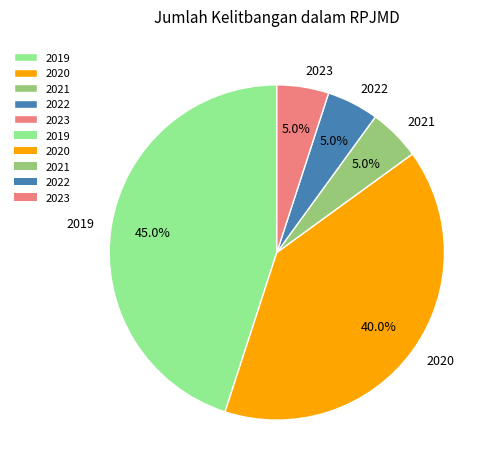

How many slices are in this pie chart?

5